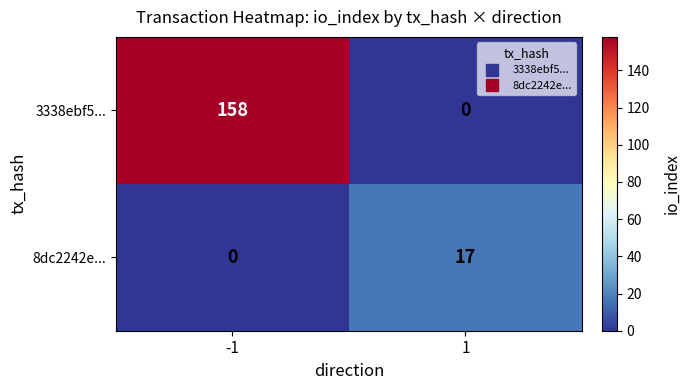

What is the sum of the 3338ebf5... values at -1 and 1?

158